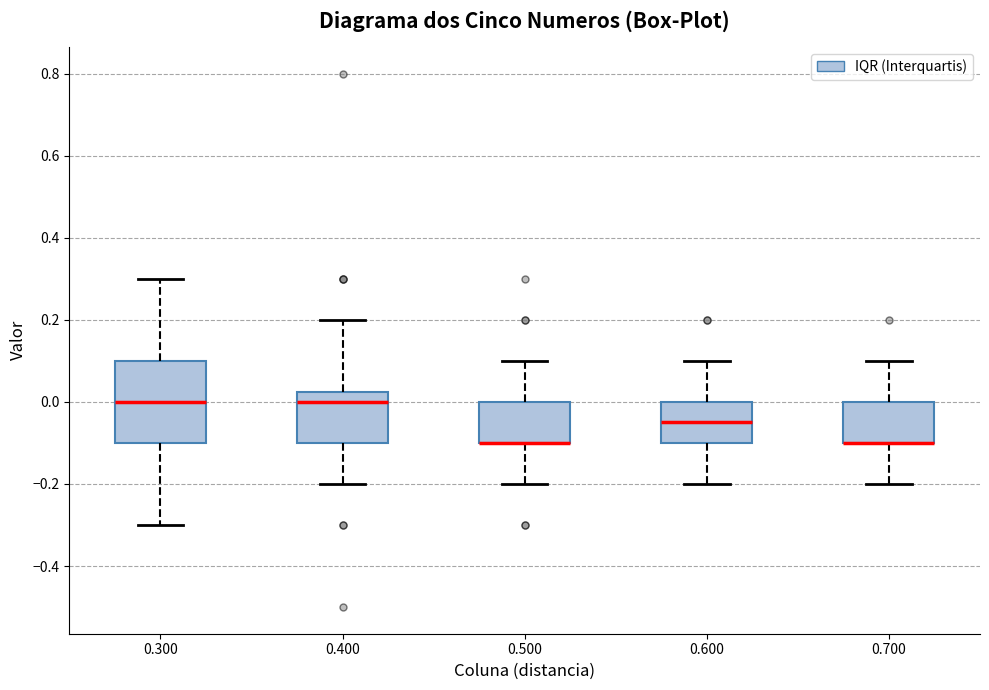

Which box is the tallest, from its lower edge to its upper edge?

0.300